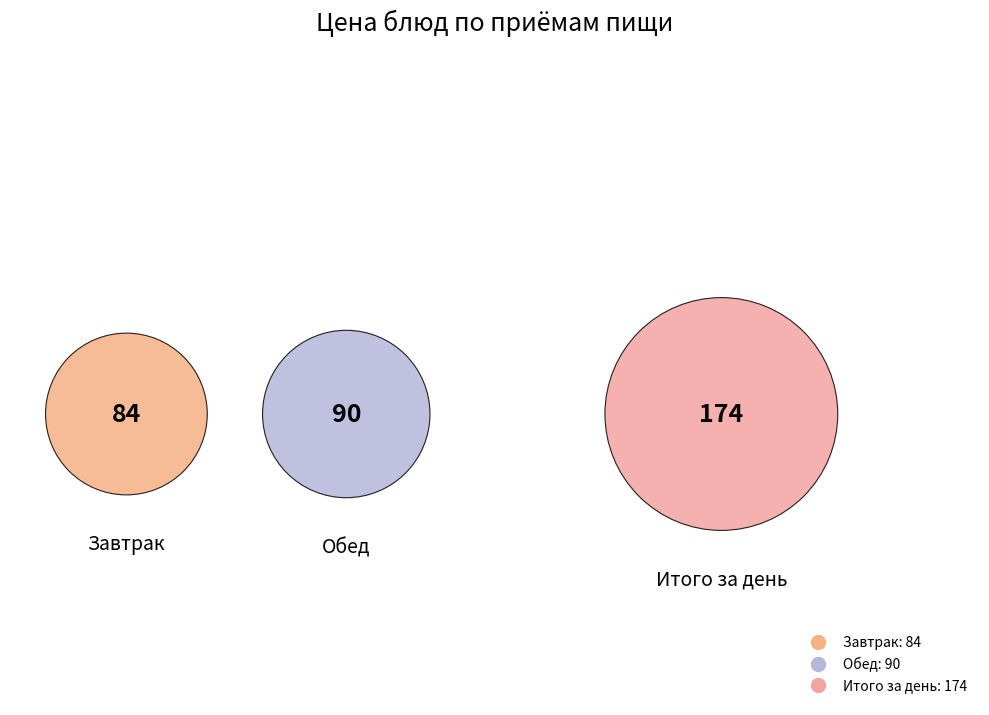

What percentage is NOT represented by Итого за день?

50.0%